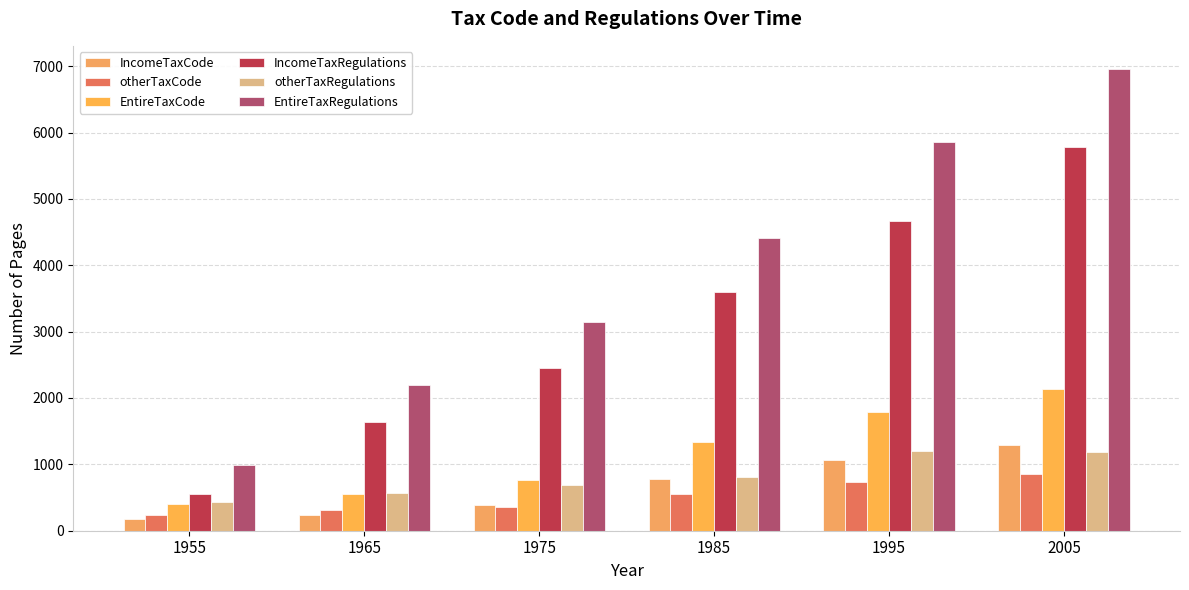

How many bars are there in total?

36